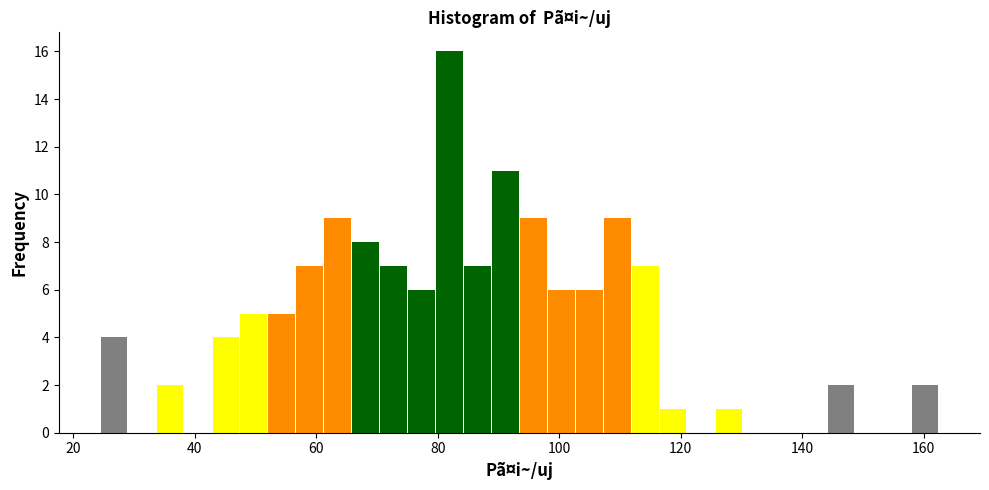

Around what value on the x-axis is the tallest bar? Give the approximate position of its centre, as read against the axis.

82